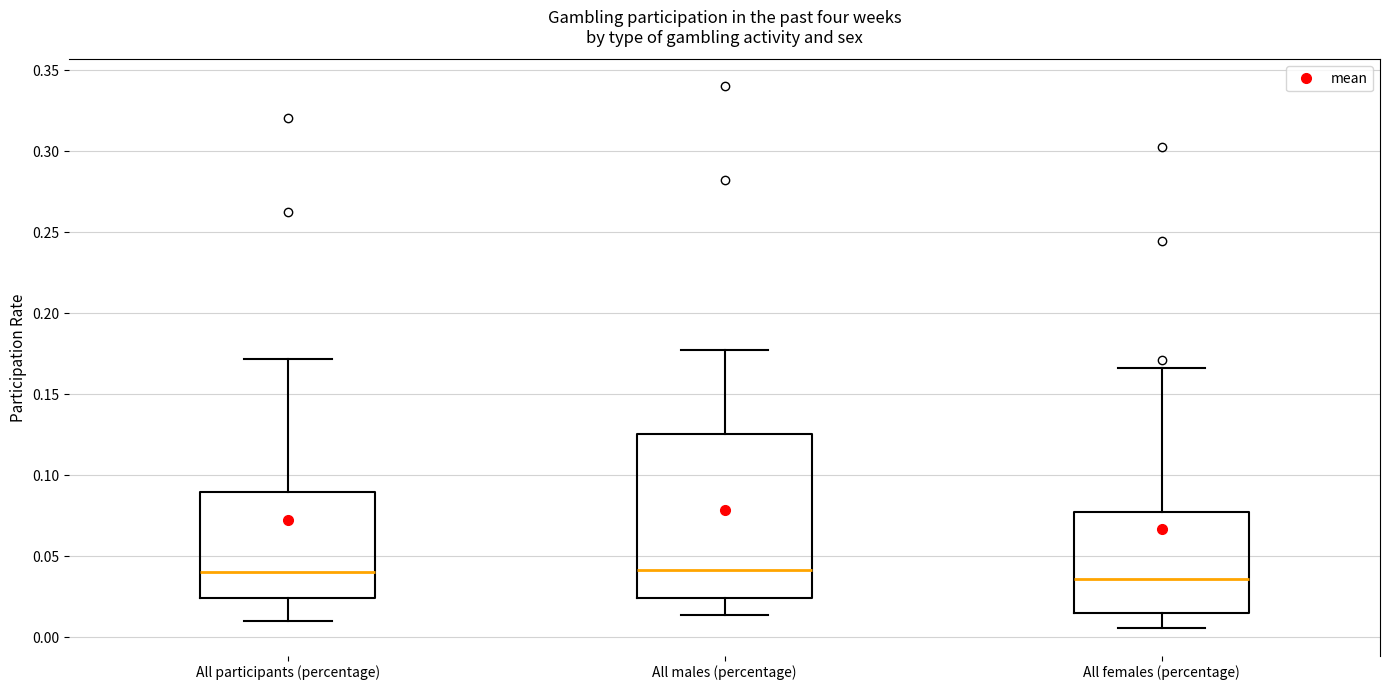

Which box is the tallest, from its lower edge to its upper edge?

All males (percentage)